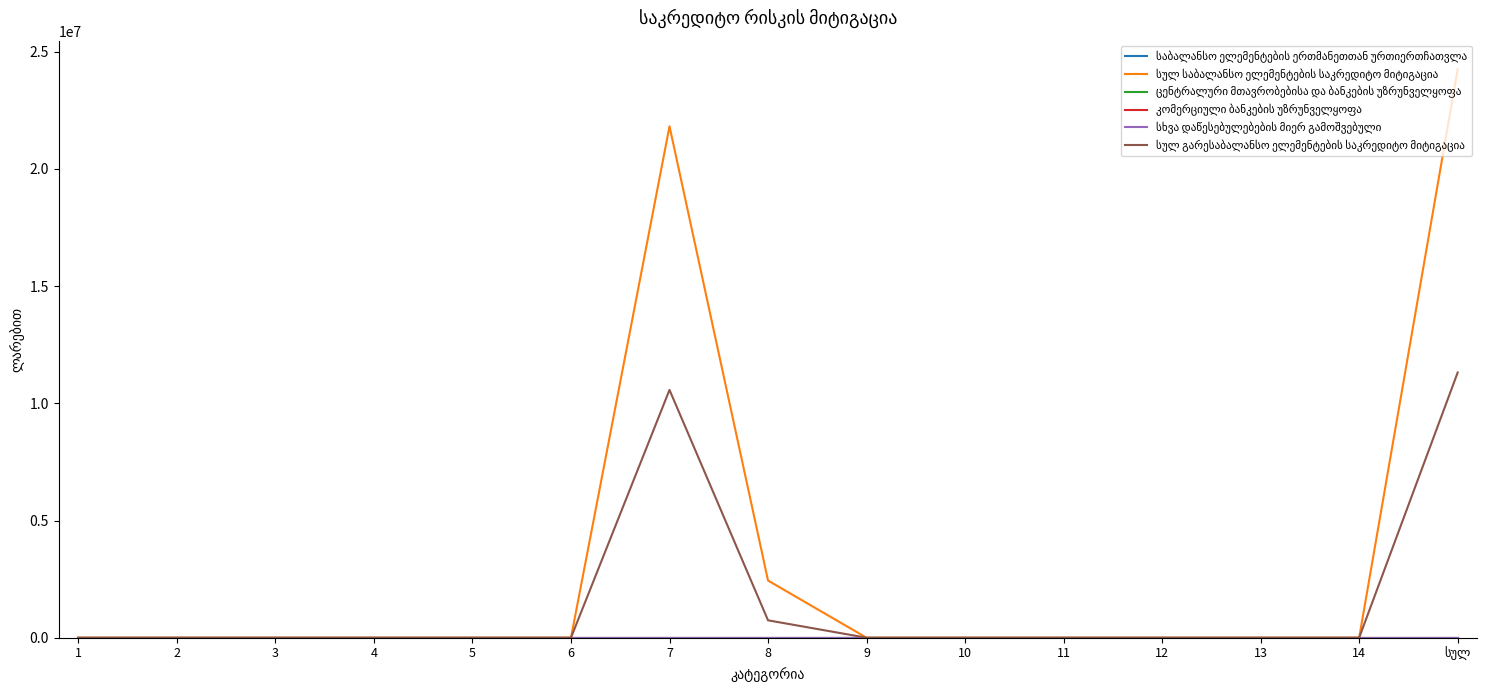

Is this an area chart (filled region under the line)?

No